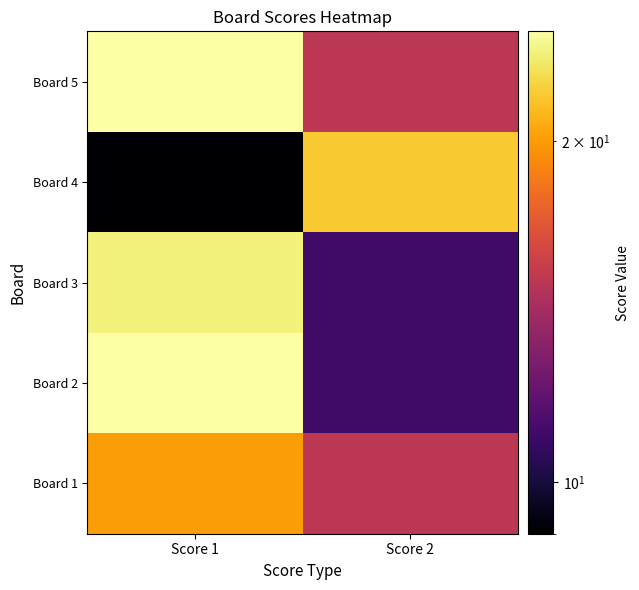

Count the number of data series in this chart.

5